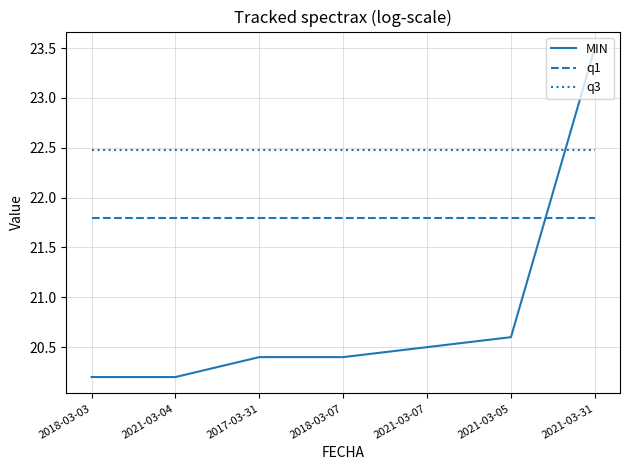

What position from the right is 2017-03-31?

5